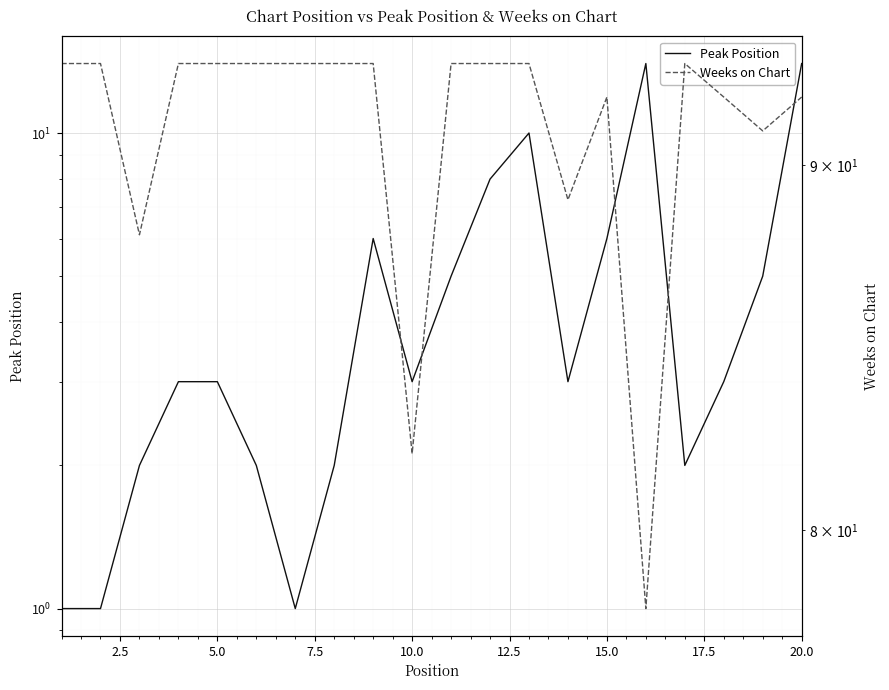

The Weeks on Chart series shows 159 at 15.0. True or false?

False